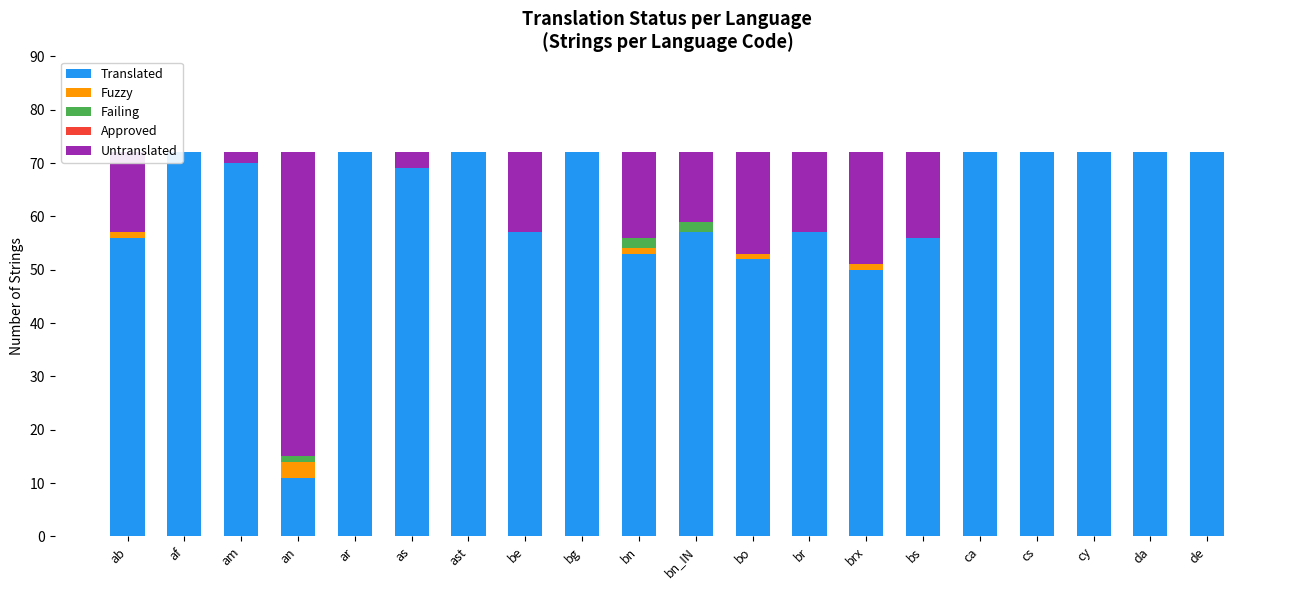

The Translated series shows 72 at ca. True or false?

True